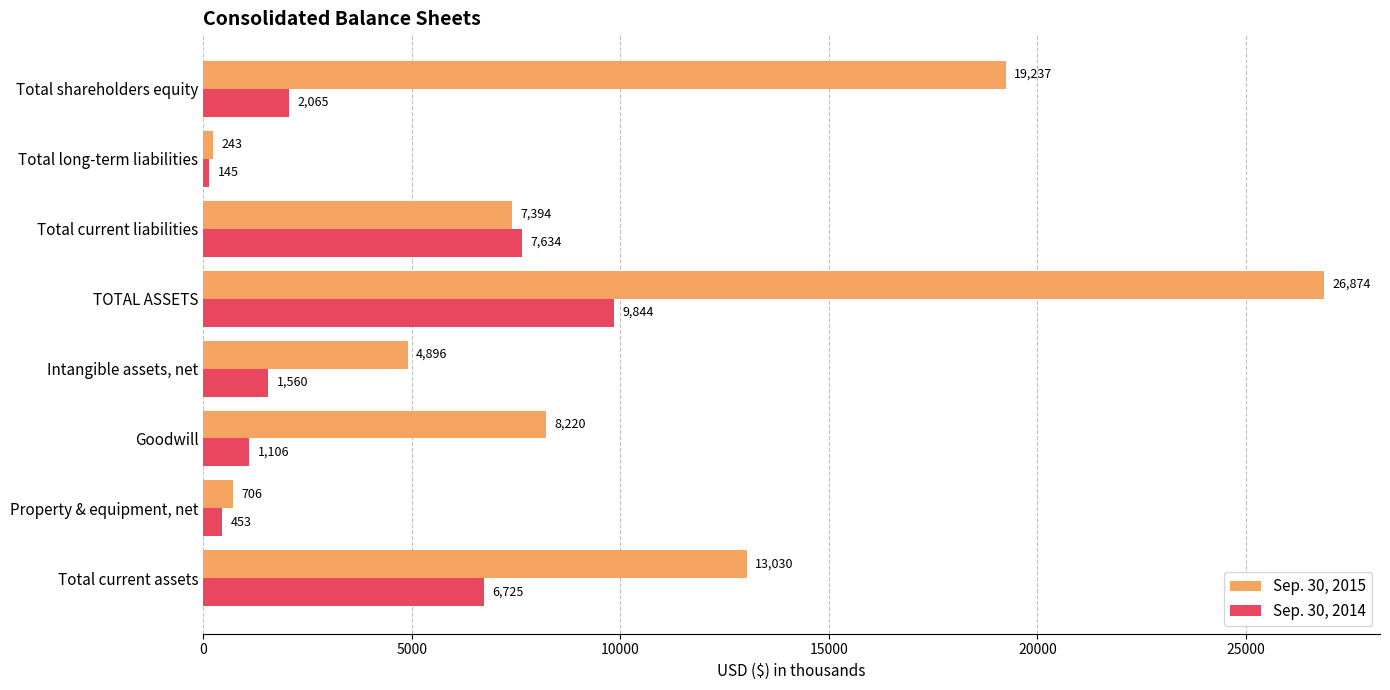

At which category is the sum across all series the highest?

TOTAL ASSETS